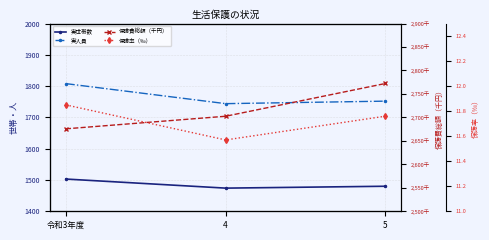

What is the sum of the 実人員 values at 令和3年度 and 5?

3560.0